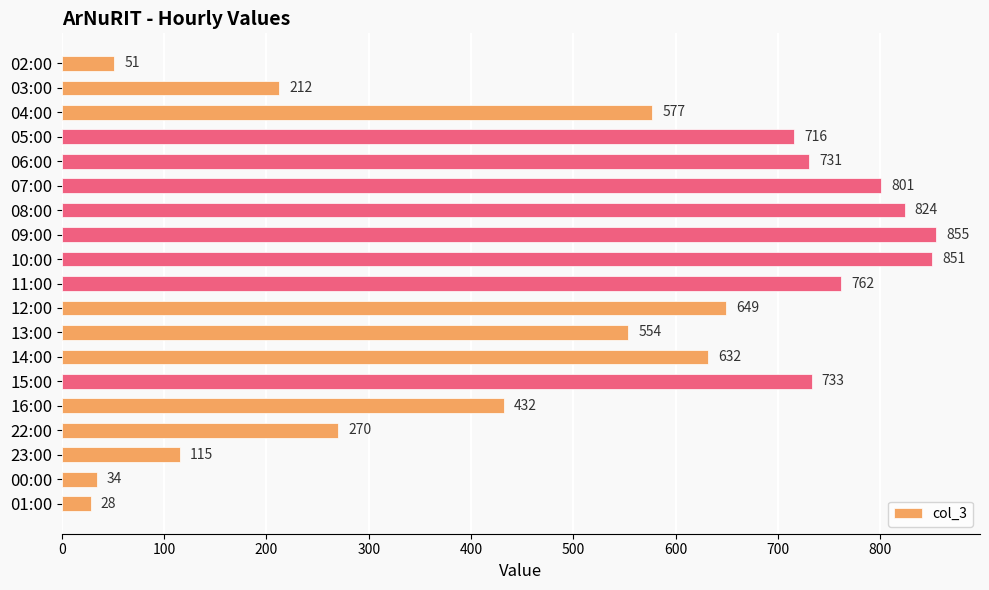

Where is the data nearest to the value 441?

16:00